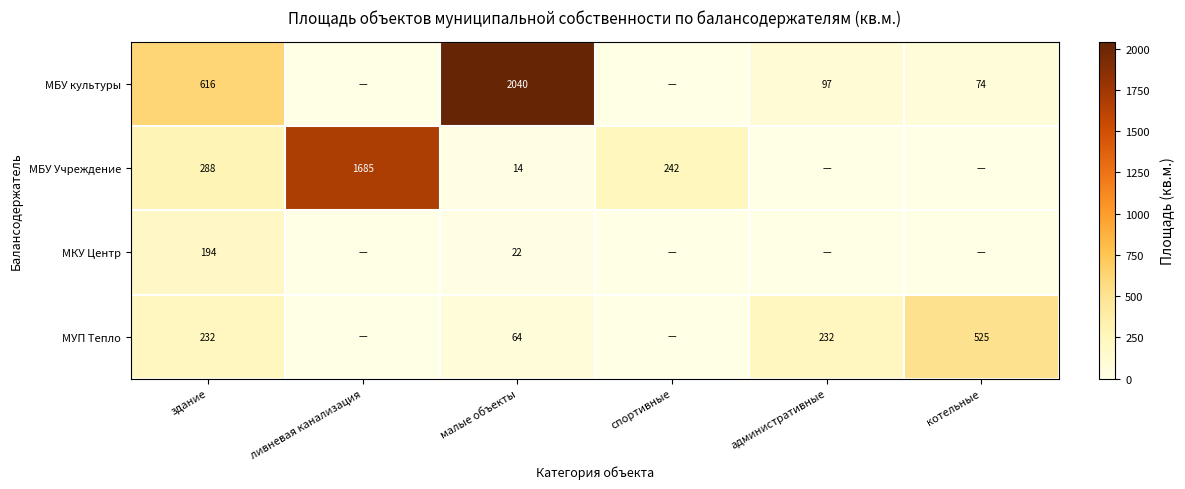

At which category is the sum across all series the highest?

малые объекты